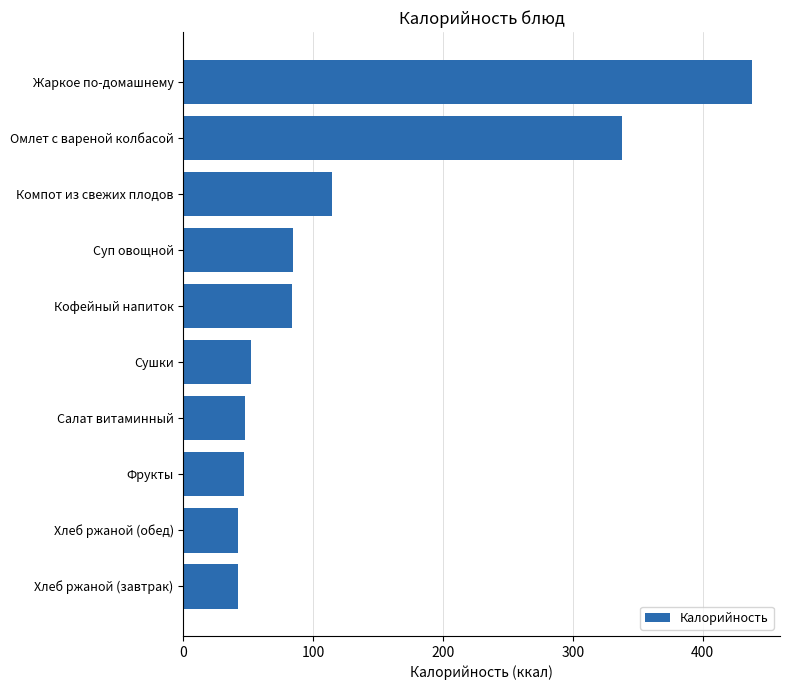

What is the difference between the second highest and minimum values?

296.2